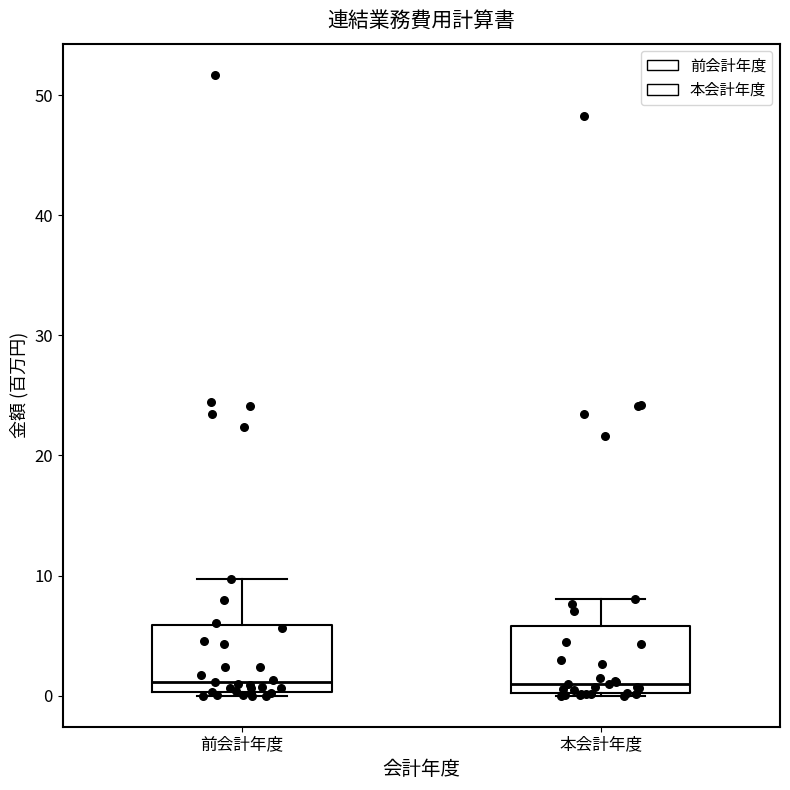

Reading left to right, read every box against the y-axis: the position of its median line, the range the box covers, and the ends of its whiskers. The values are not printed on the chart, so give them approximately, as read against the axis.

前会計年度: median 1, box 0 to 6, whiskers 0 (just below the box's lower edge) to 10
本会計年度: median 1, box 0 to 6, whiskers 0 to 8